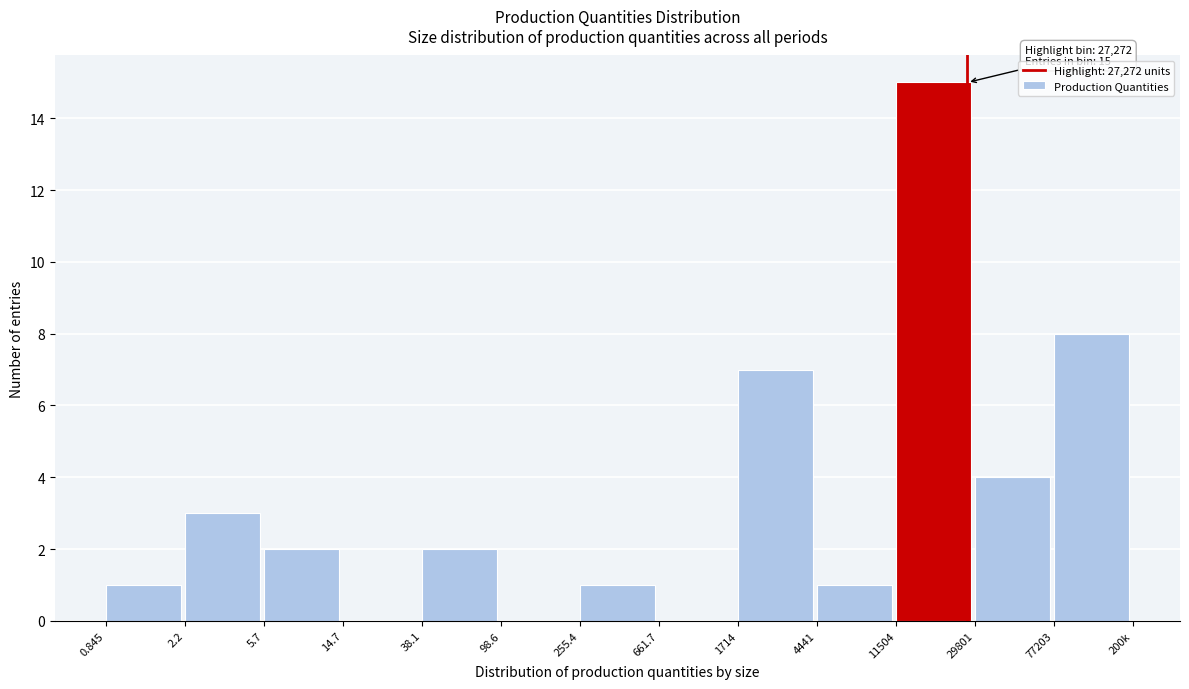

Reading left to right, transcribe all the data shown in this chart.

0.845=1	2.2=3	5.7=2	14.7=0	38.1=2	98.6=0	255.4=1	661.7=0	1714=7	4441=1	11504=15	29801=4	77203=8